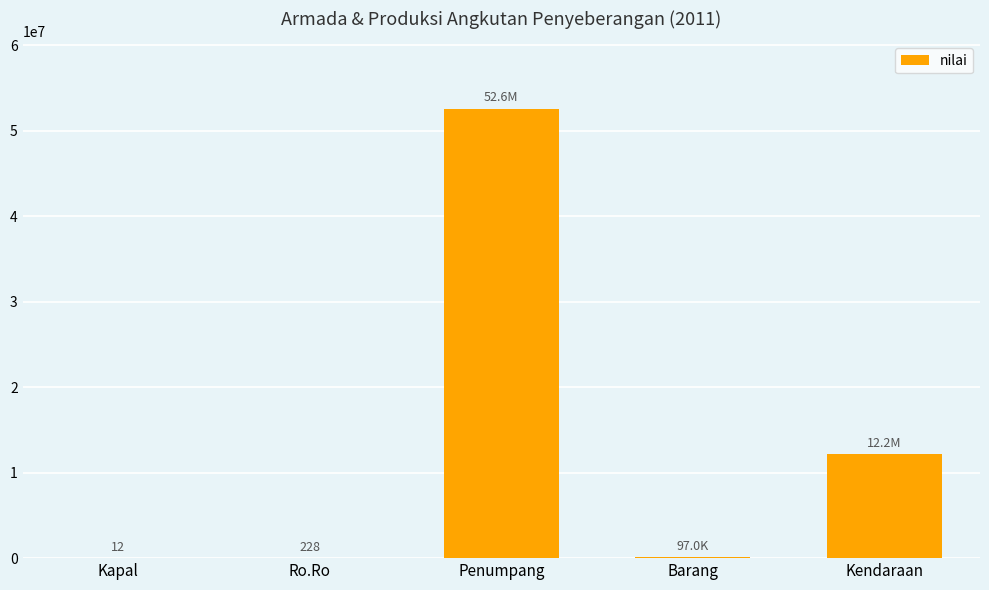

What is the greatest value displayed?

52589081